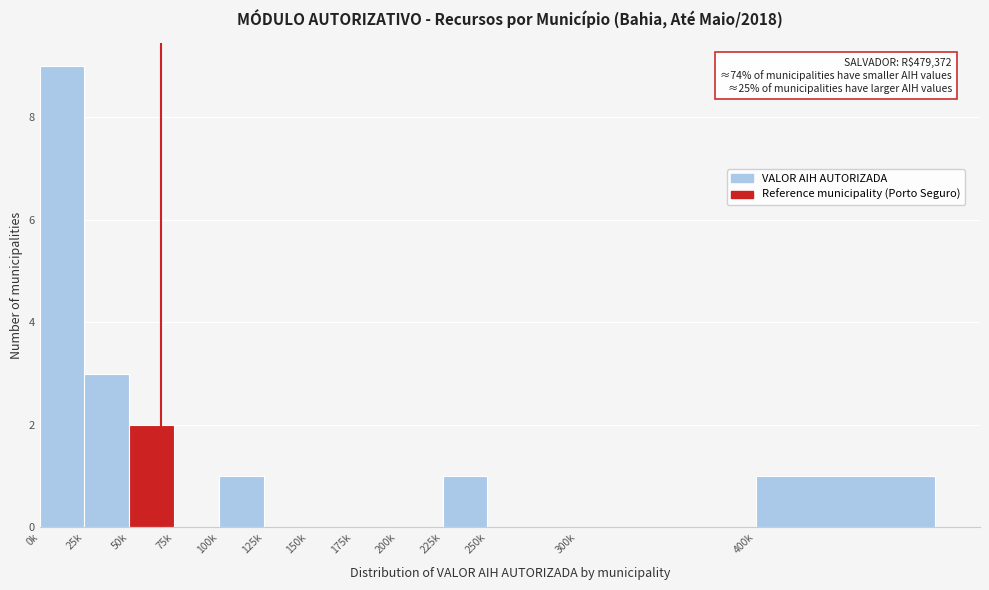

Reading right to left, what are all the values shown in this chart?

400k=1	300k=0	250k=0	225k=1	200k=0	175k=0	150k=0	125k=0	100k=1	75k=0	50k=2	25k=3	0k=9